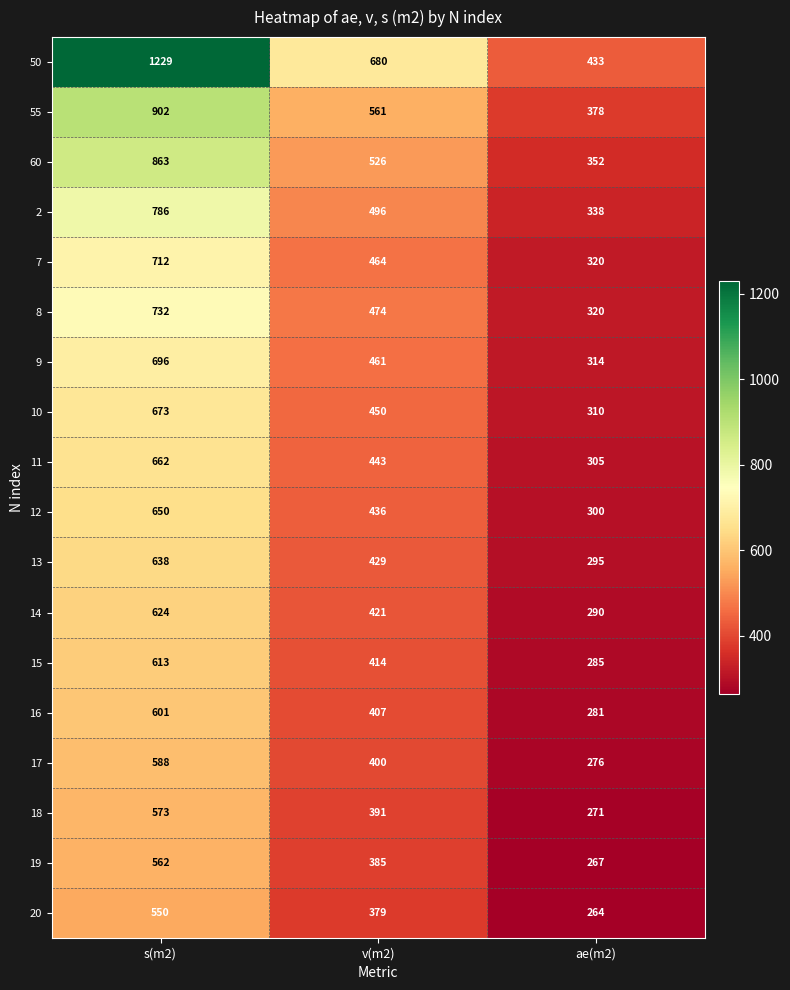

Which series has the largest total across all categories?

50